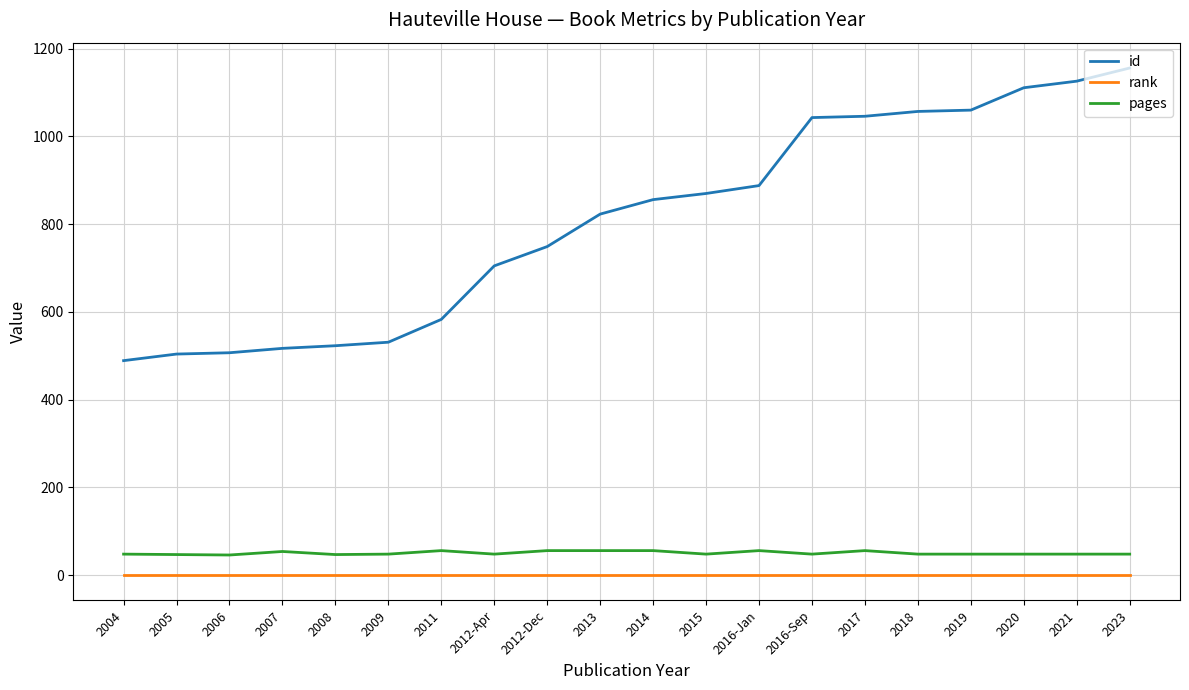

Read the pages value at 2009, to the nearest 5.

50